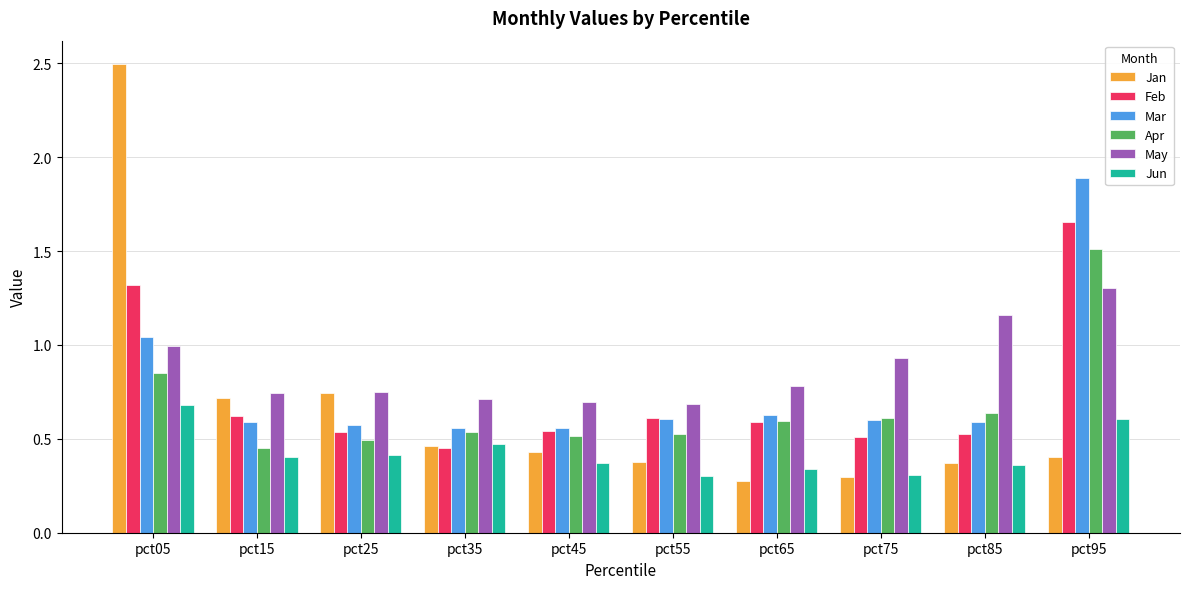

List the series in order of their peak value, lowest first.

Jun, May, Apr, Feb, Mar, Jan